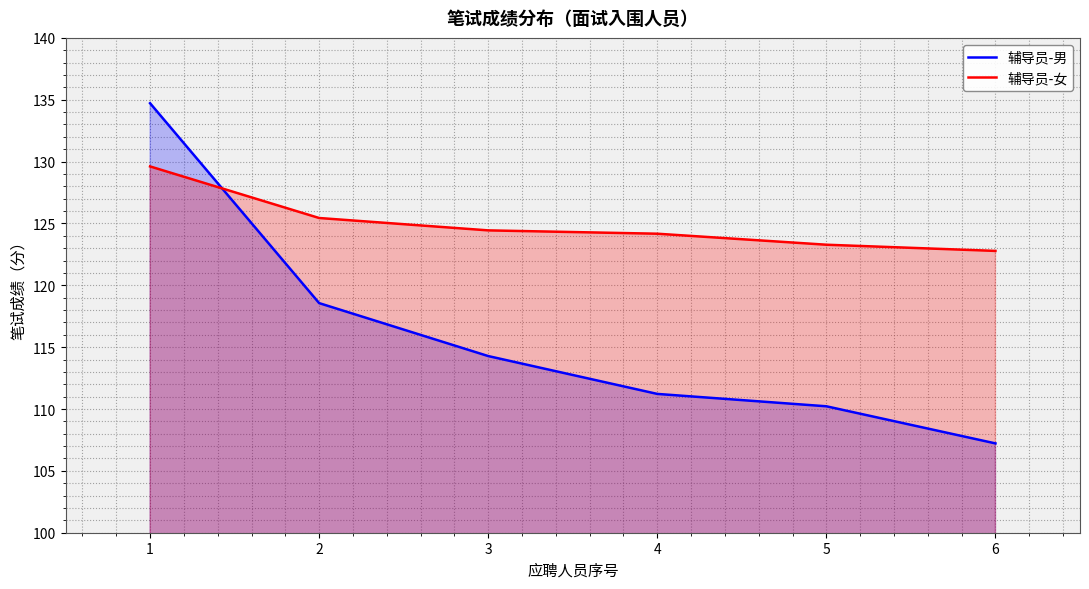

How many values in the 辅导员-男 series exceed 114?

3